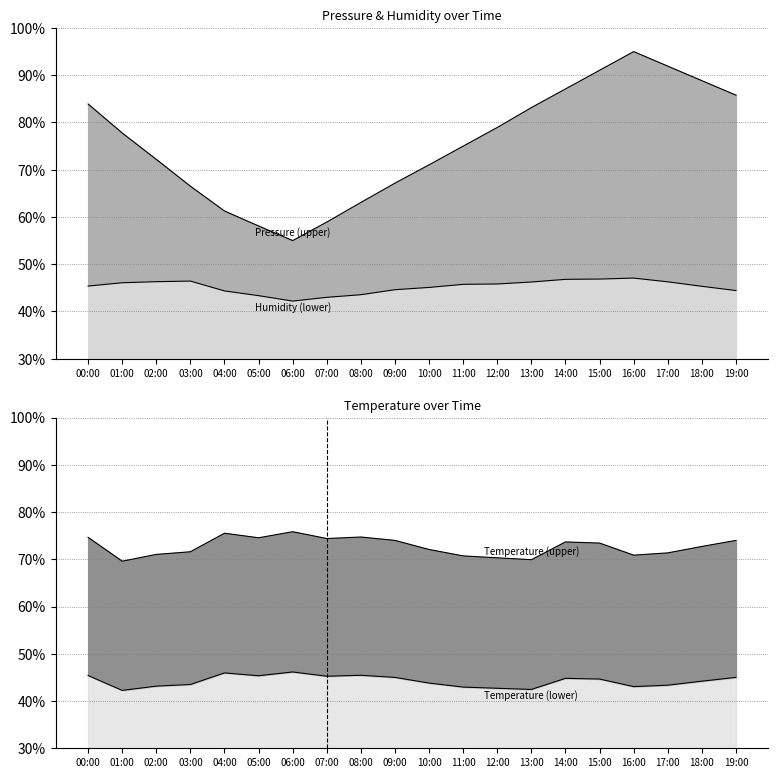

Does the chart have visible grid lines?

Yes